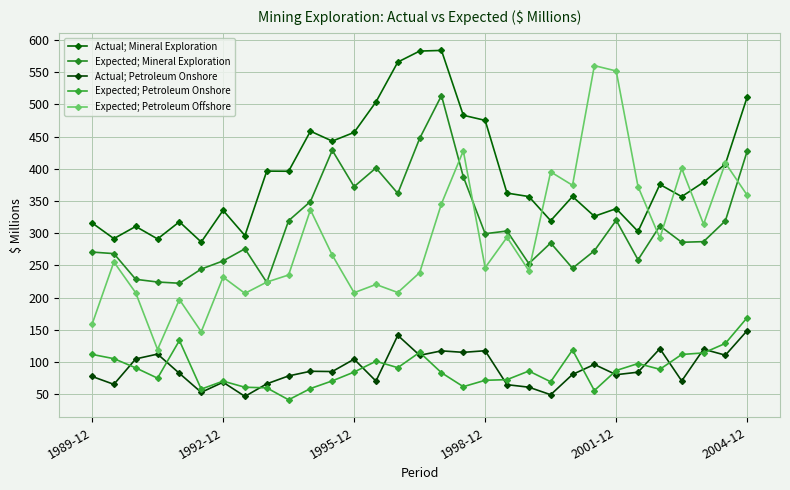

How many lines are shown in the chart?

5